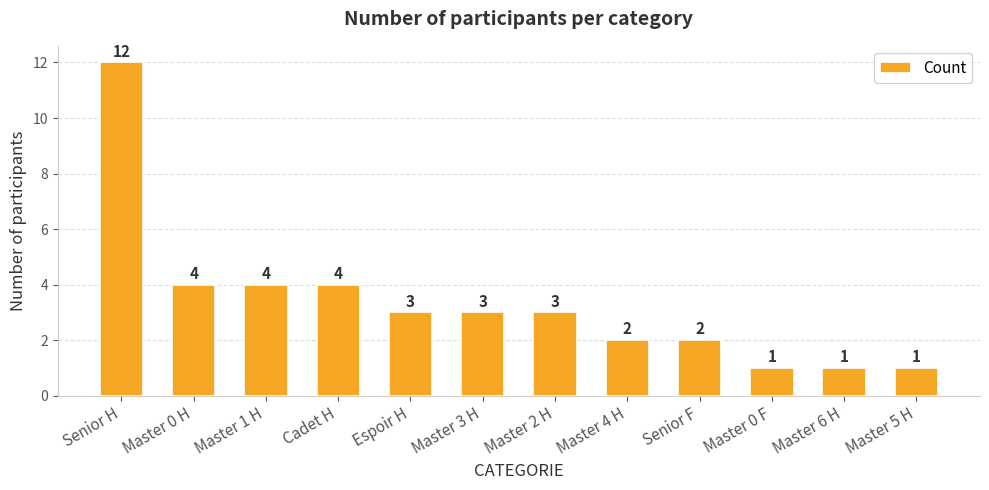

At which category does the chart reach its peak across all series?

Senior H